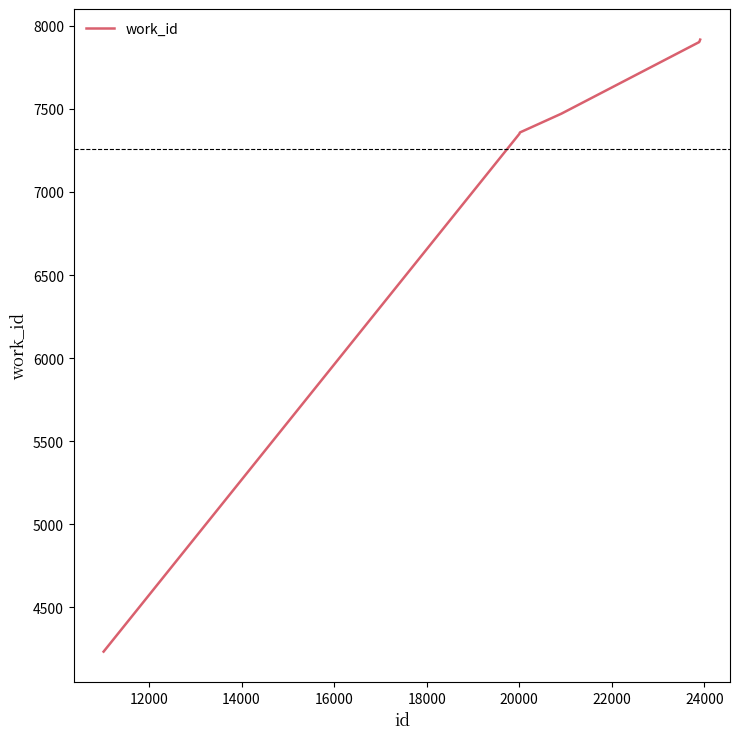

What is the greatest value displayed?

7917